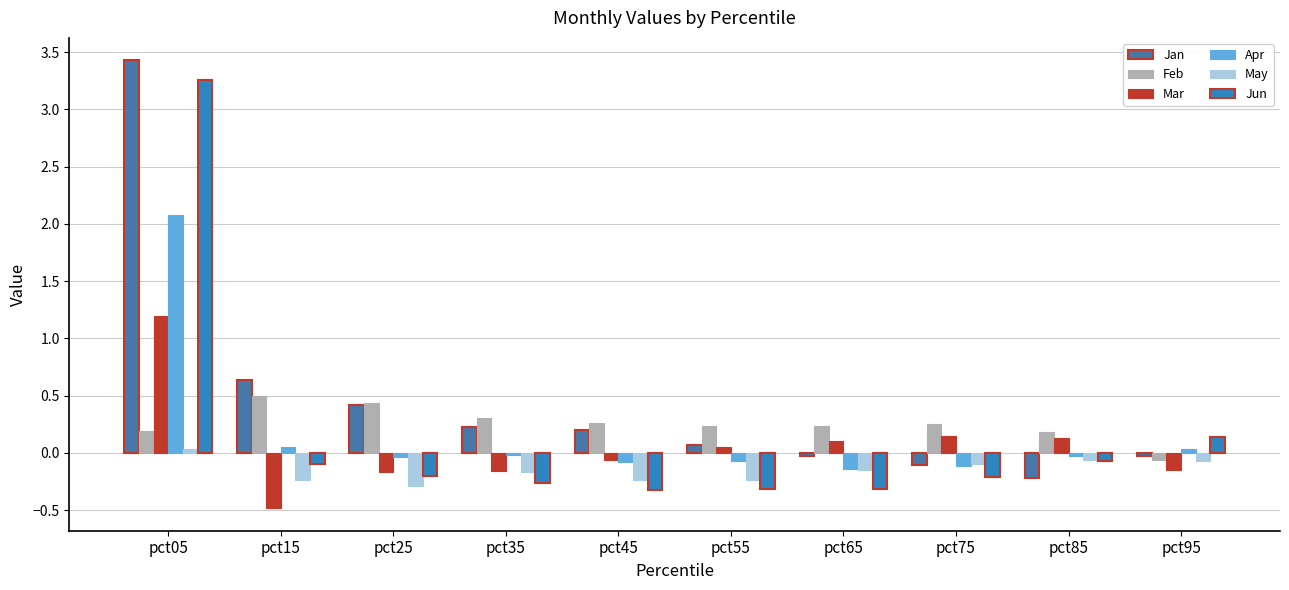

Is the value of May at pct65 greater than the value of Apr at pct85?

No